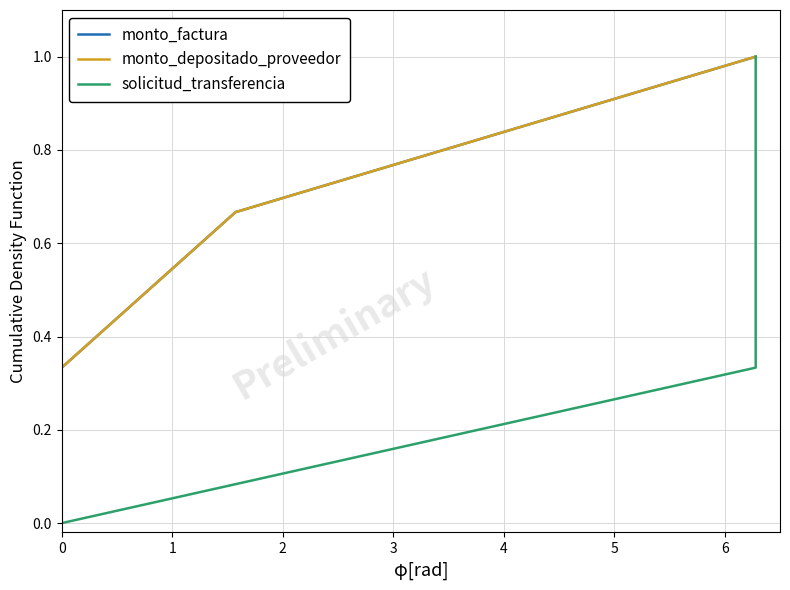

Rank the series at 3 from highest to lowest value.

monto_factura, monto_depositado_proveedor, solicitud_transferencia